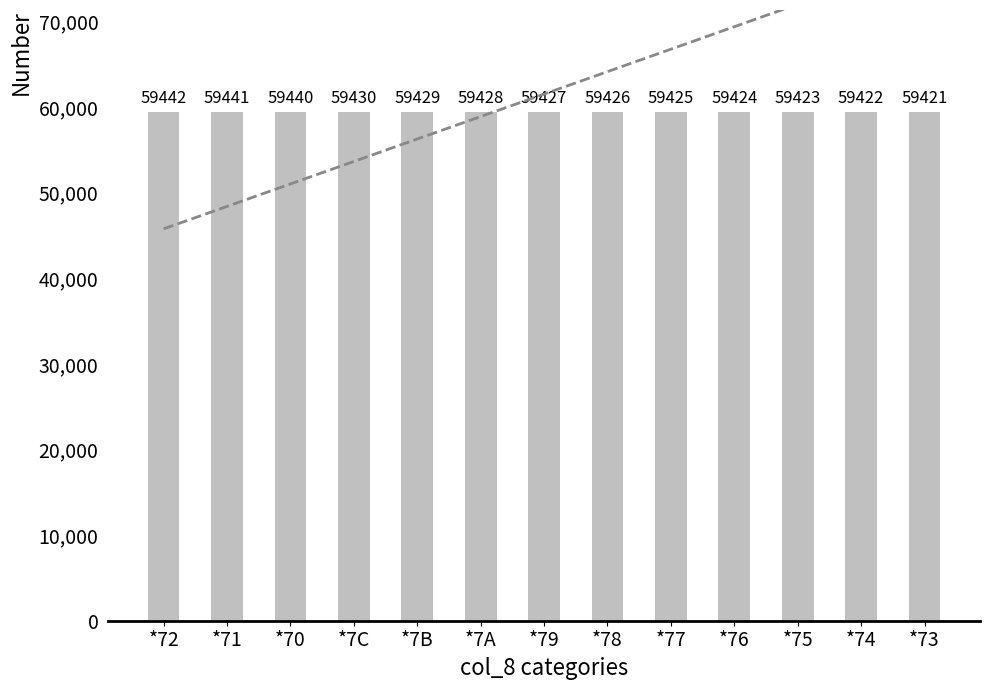

What is the change in value from *79 to *76?

-3